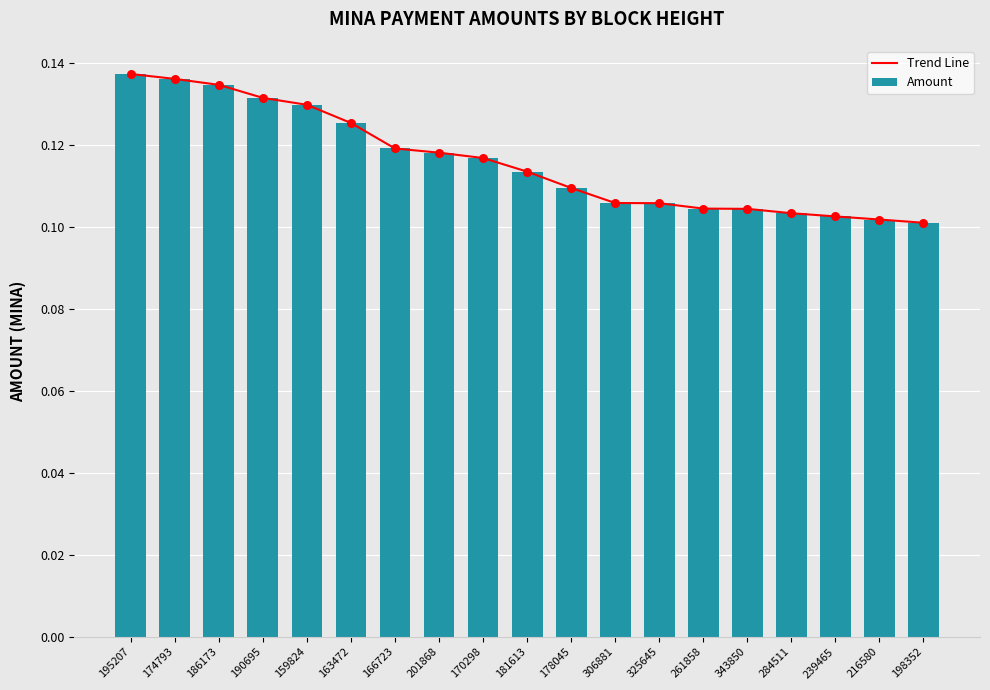

Is the value of Trend Line at 239465 greater than the value of Amount at 166723?

No